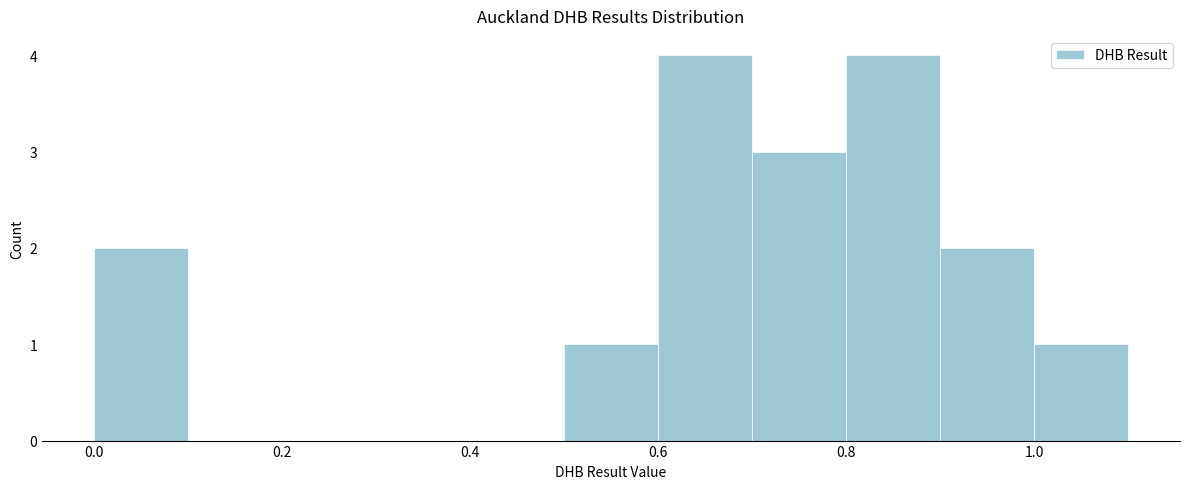

How tall is the bar that spans 0.9 to 1.0 on the x-axis? The values are not printed on the chart, so give them approximately, as read against the axis.

2